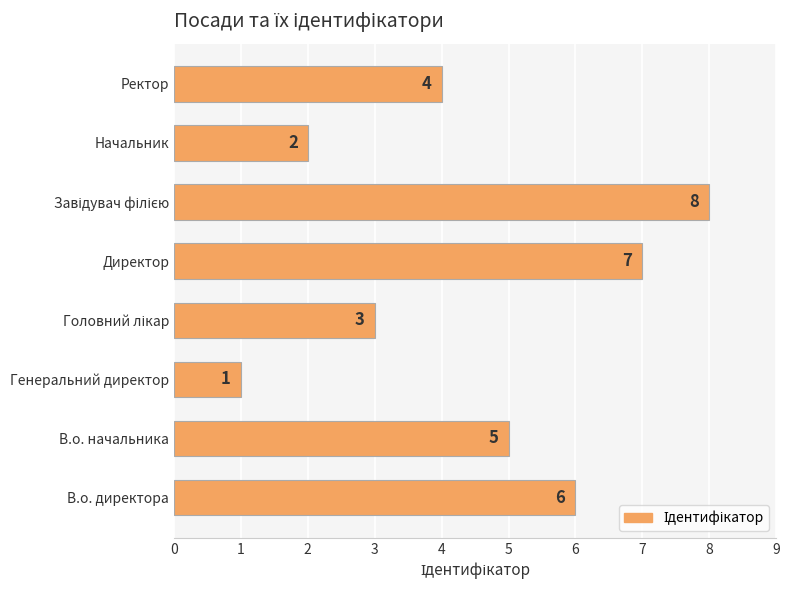

Reading top to bottom, list all the values displayed in this chart.

4	2	8	7	3	1	5	6